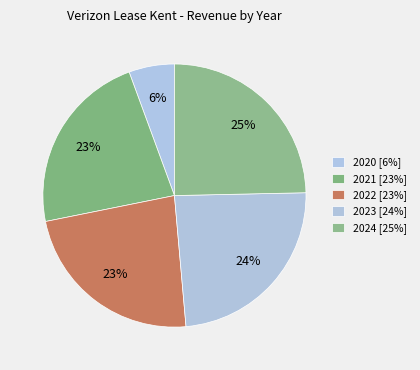

How many slices are in this pie chart?

5